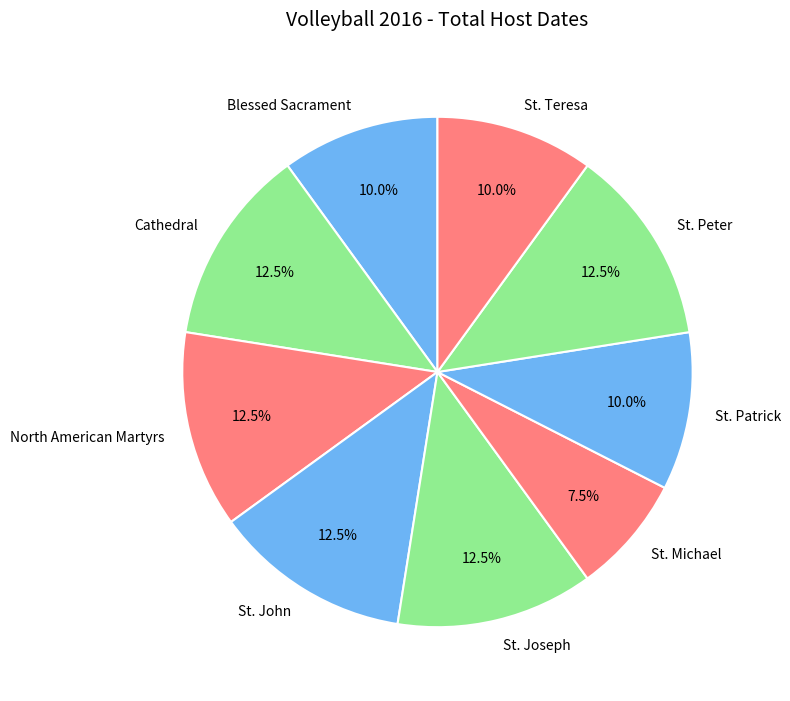

Count the number of slices in the pie.

9